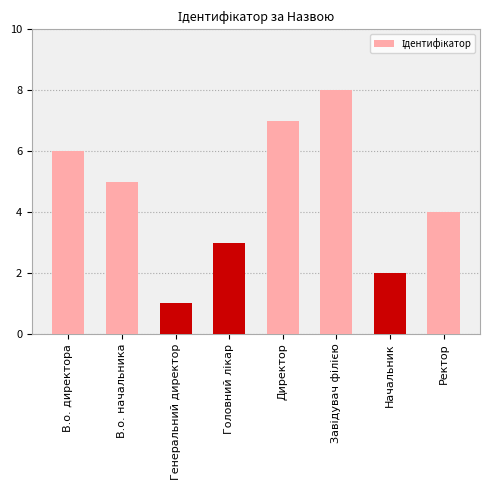

At which label does the data first exceed 5?

В.о. директора